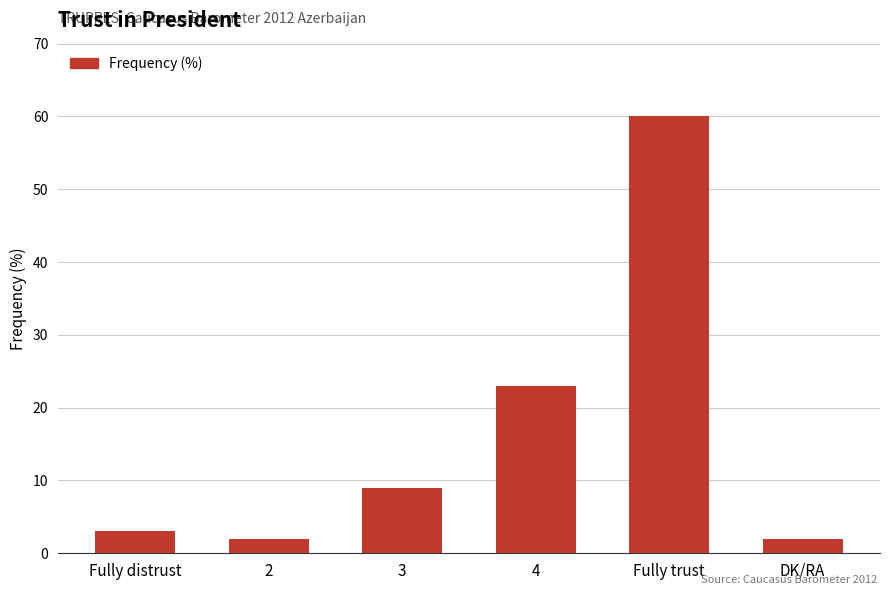

The value at Fully distrust is 3. True or false?

True